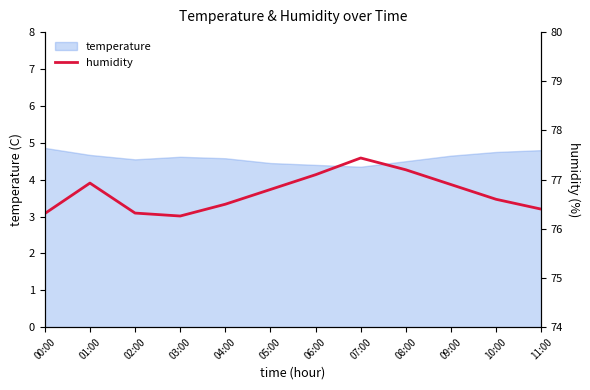

At which category does the data reach its first local peak?

01:00